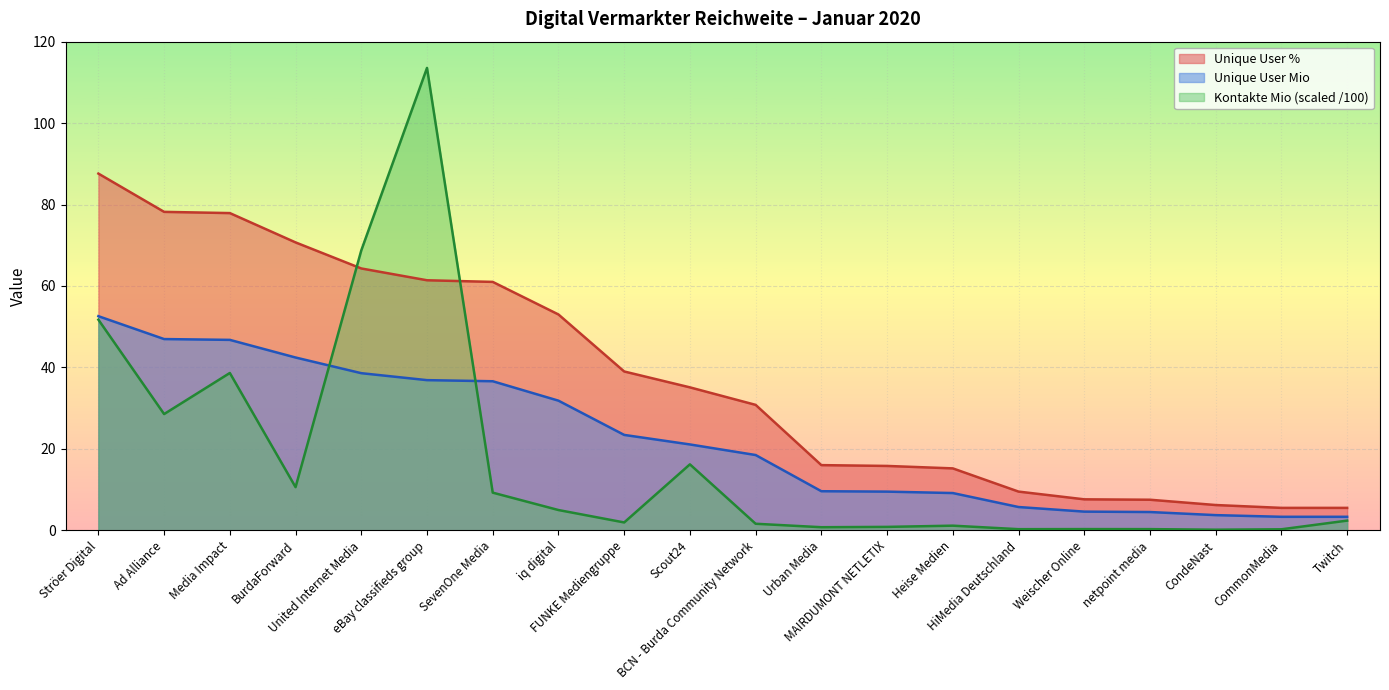

Which series has the widest spread of values?

Kontakte Mio (scaled /100)